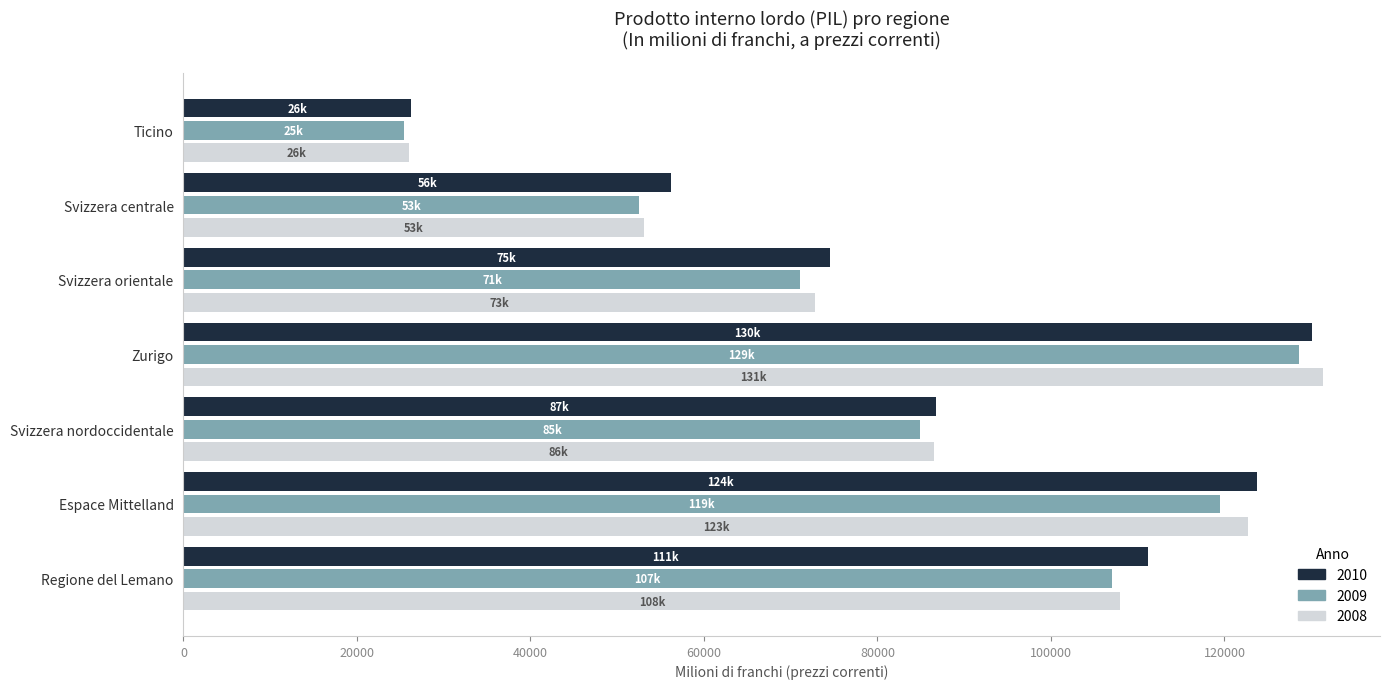

What are all the series names shown in the legend?

2010, 2009, 2008